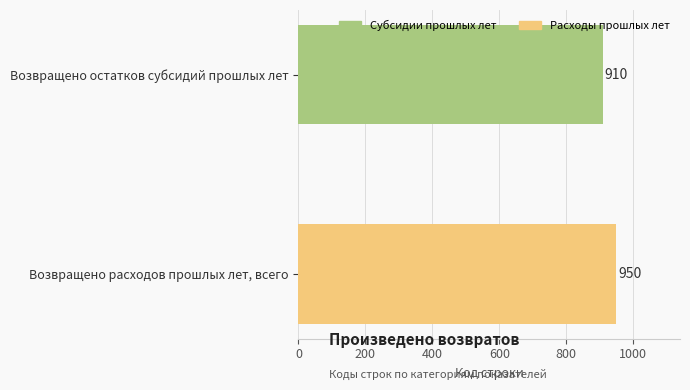

Reading bottom to top, what are all the values shown in this chart?

950	910